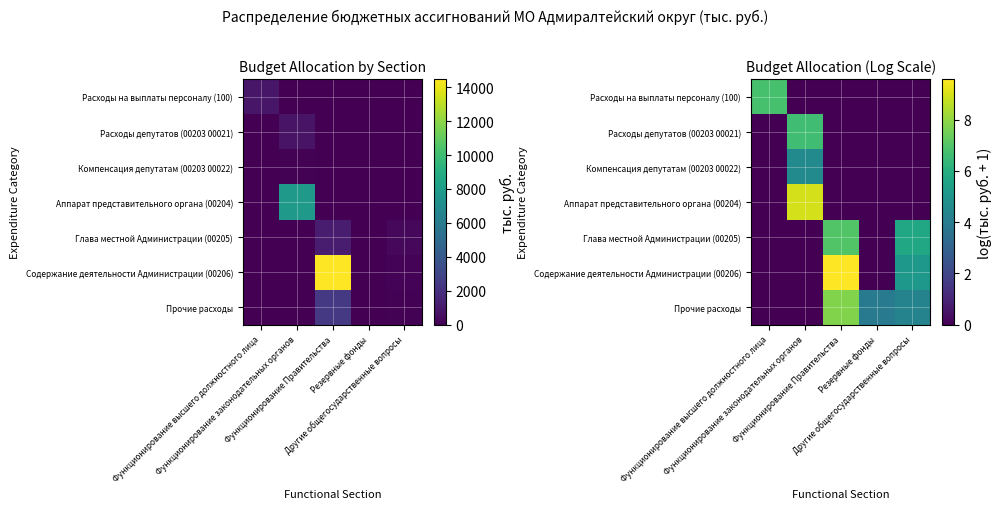

Which series has the largest range (max minus min)?

Содержание деятельности Администрации (00206)